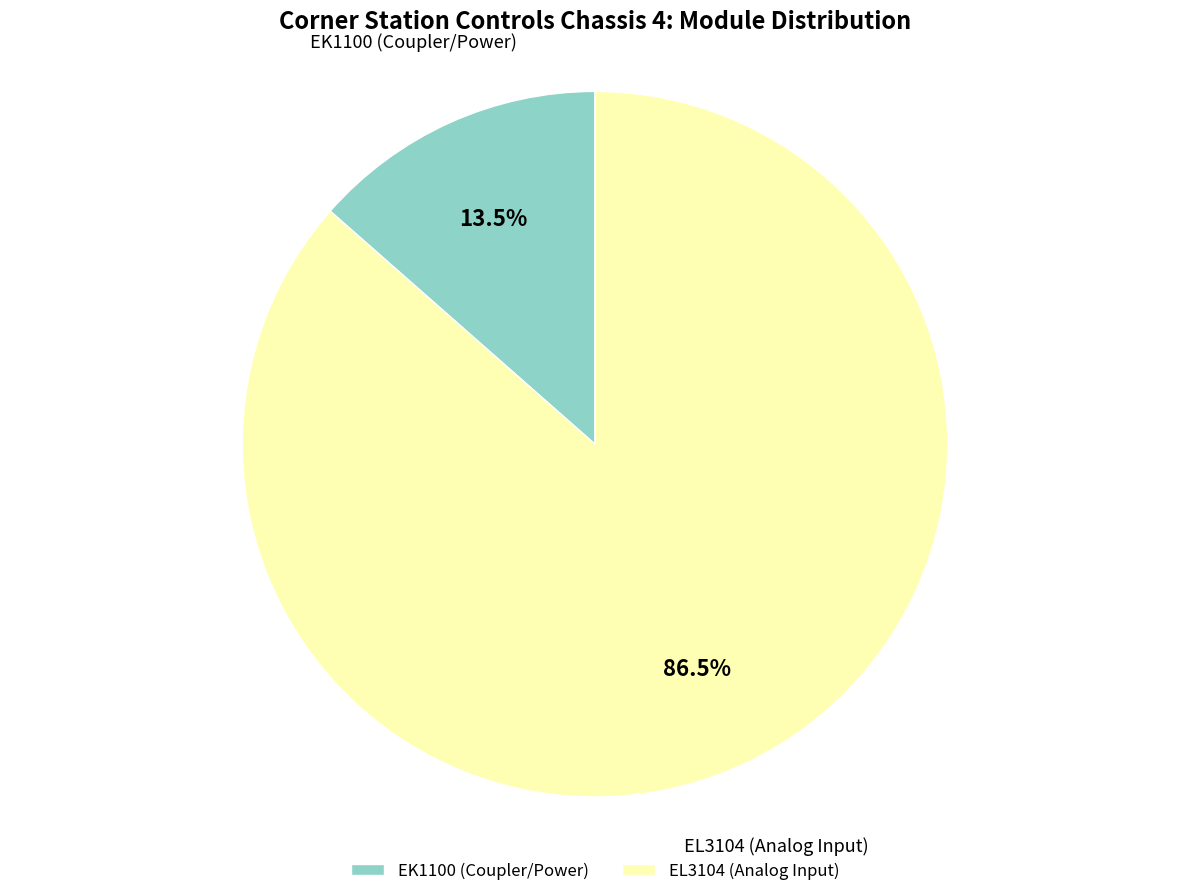

To the nearest percent, what is the difference between the EL3104 and EK1100 slice percentages?

73%